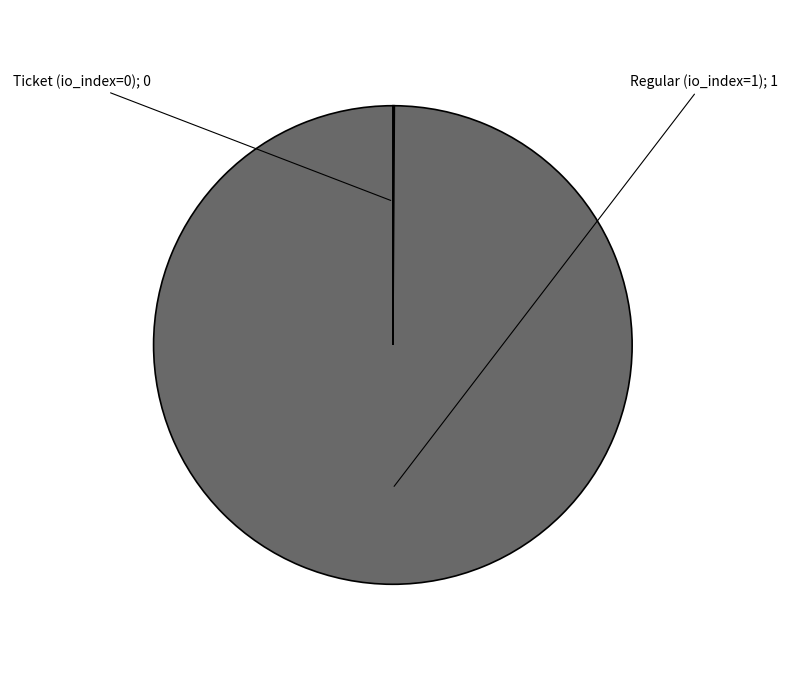

Is there a majority slice in this chart?

Yes